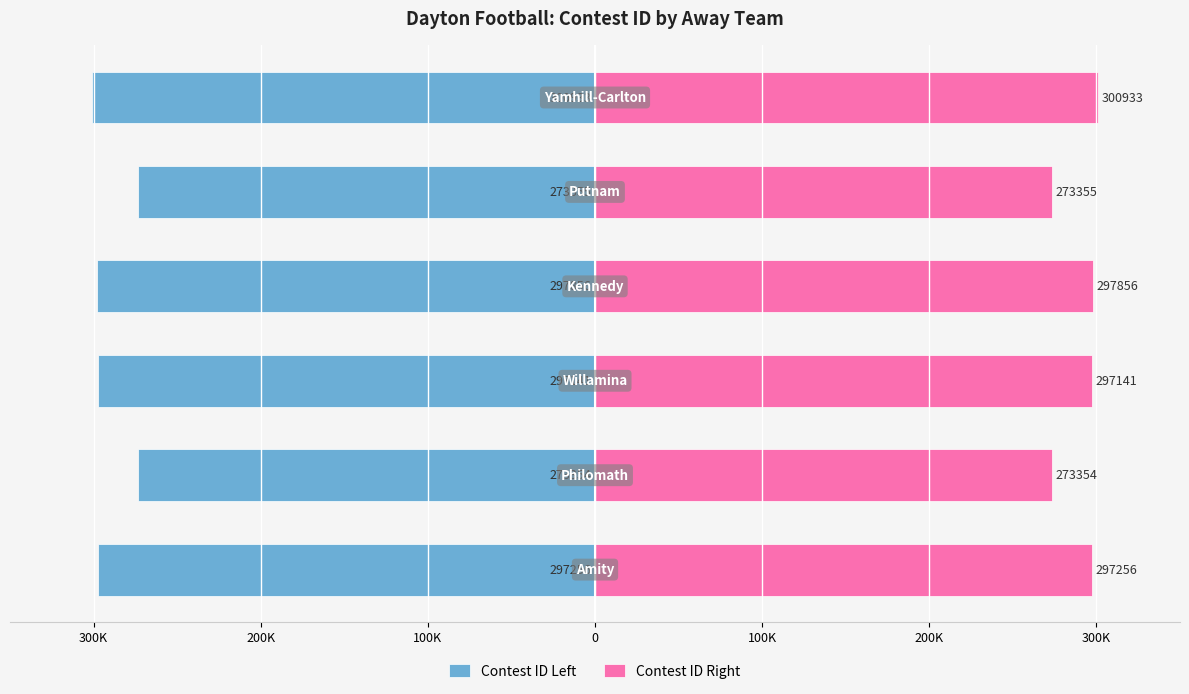

What are all the series names shown in the legend?

Contest ID Left, Contest ID Right